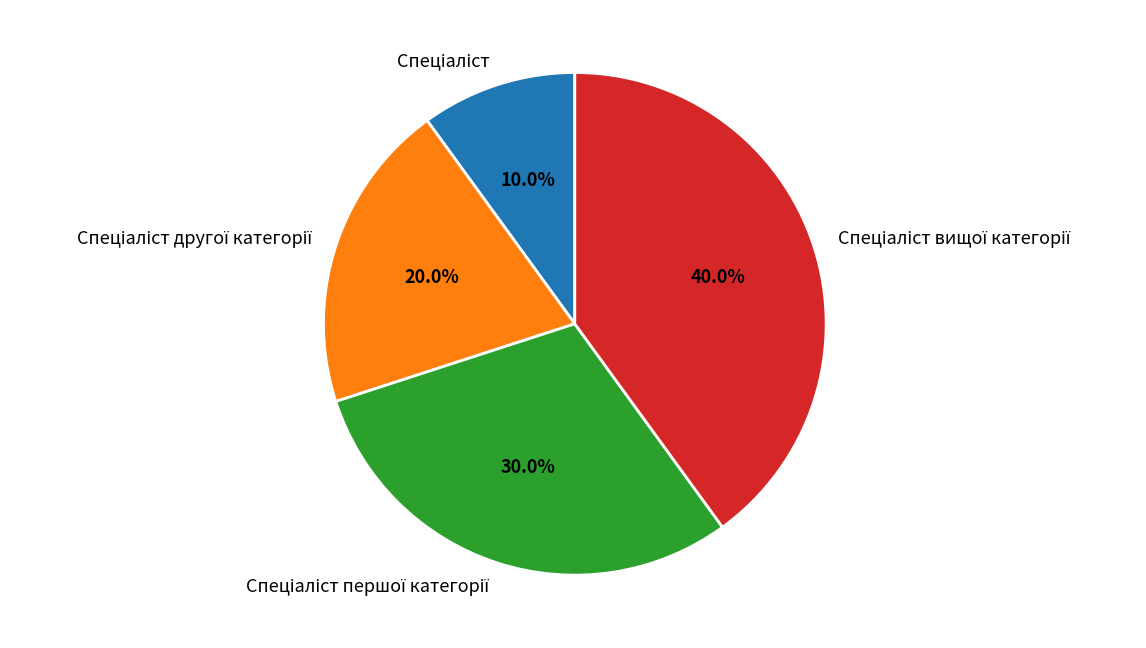

Is there any slice that represents more than half of the pie?

No